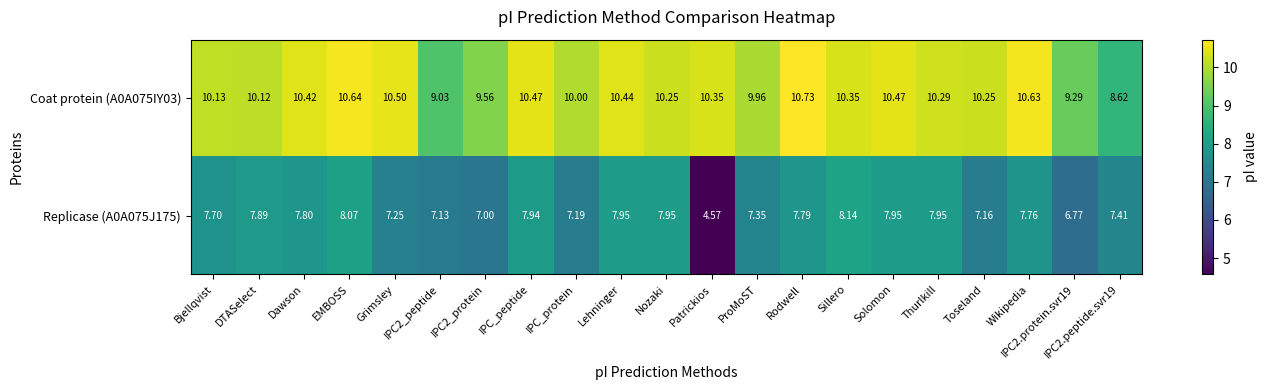

Rank the series by their average value, from lowest to highest.

Replicase (A0A075J175), Coat protein (A0A075IY03)